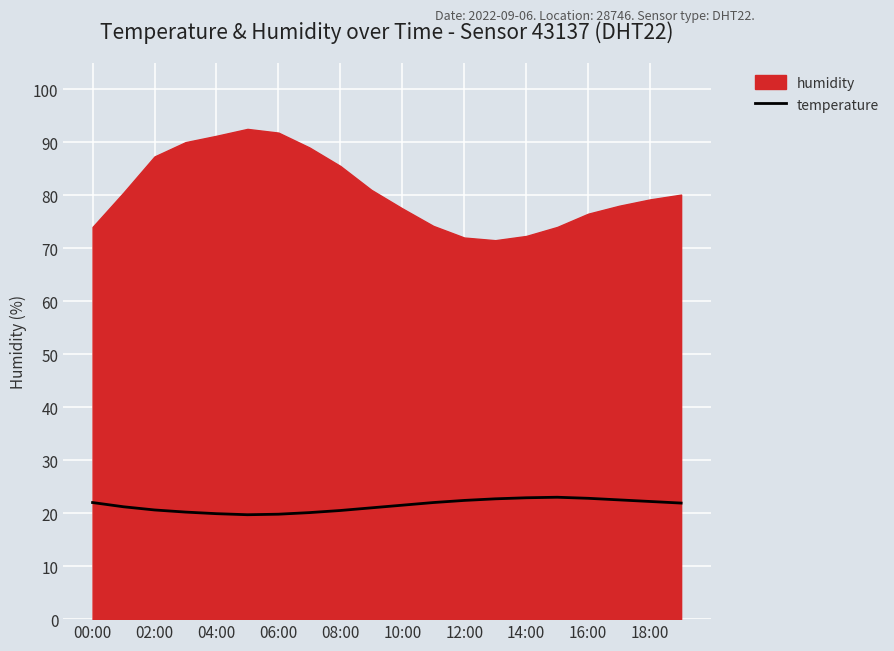

What is the lowest value of the temperature series?

19.7